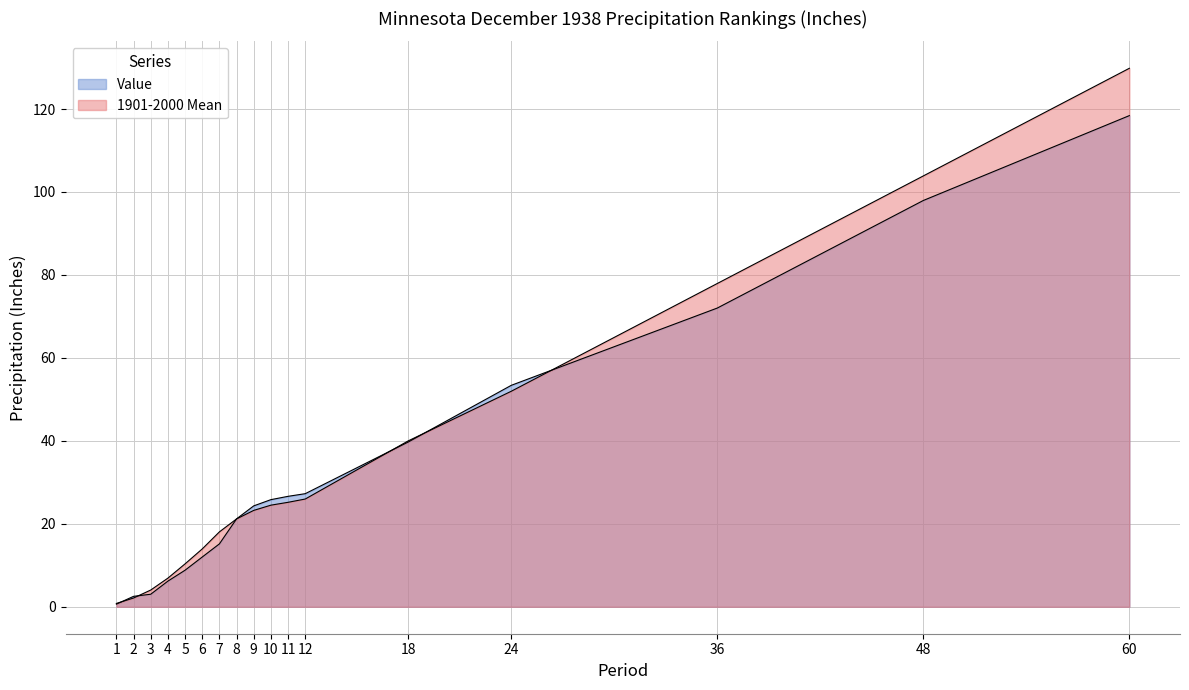

What is the total value across all series at 5?

19.2